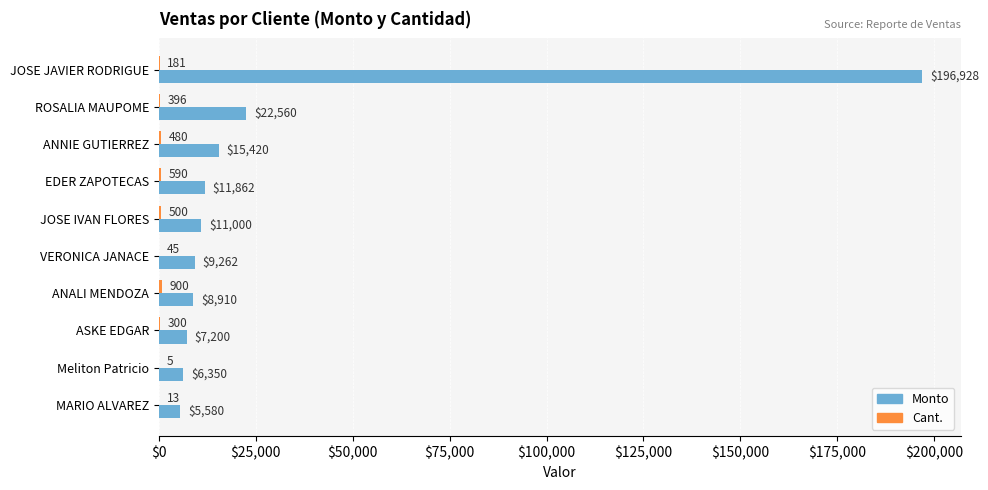

The Monto series shows 196928.0 at JOSE JAVIER RODRIGUE. True or false?

True